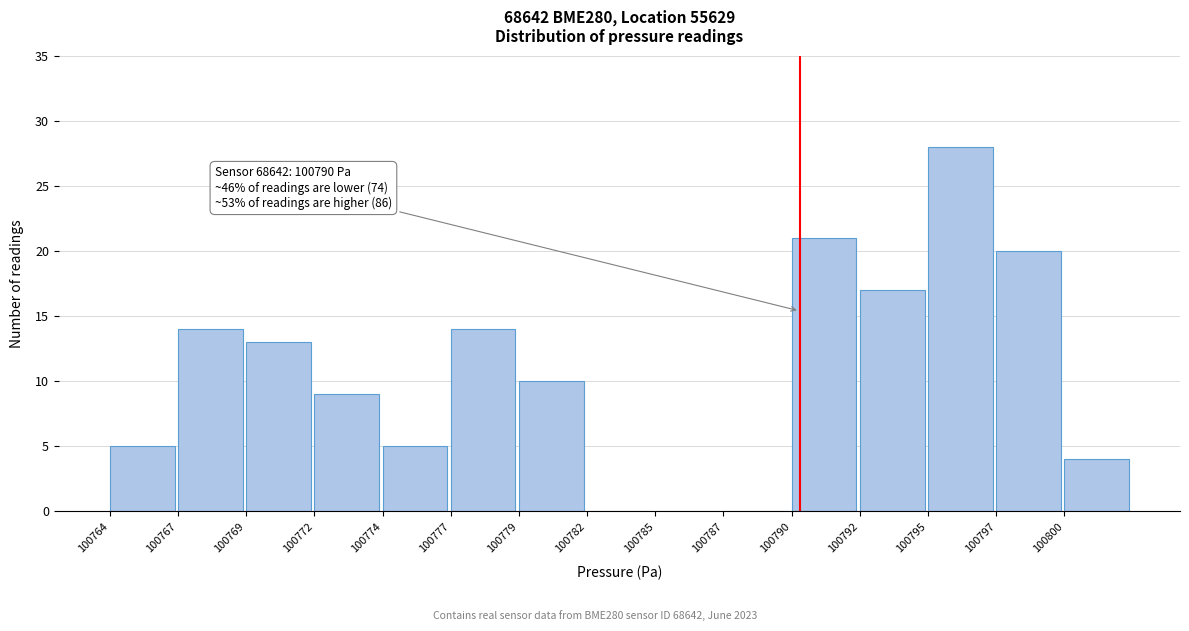

Reading left to right, what are all the values shown in this chart?

100764=5	100767=14	100769=13	100772=9	100774=5	100777=14	100779=10	100782=0	100785=0	100787=0	100790=21	100792=17	100795=28	100797=20	100800=4